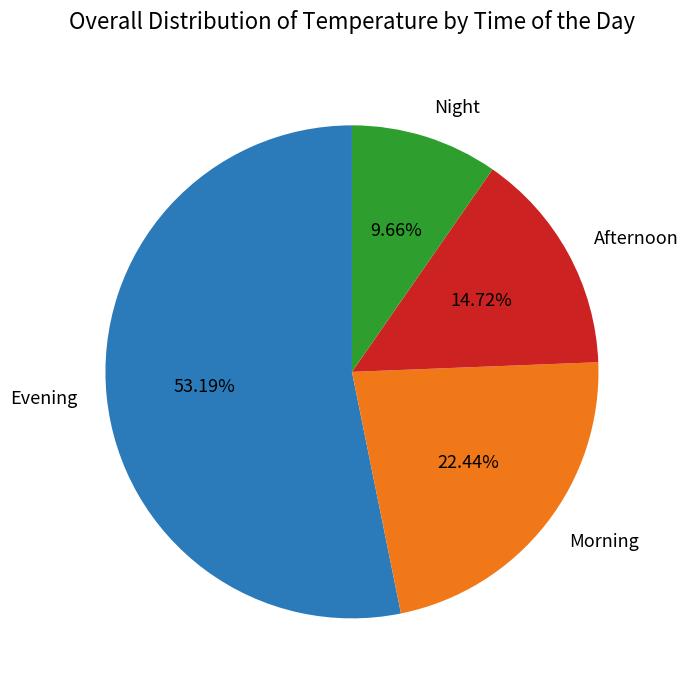

Do Morning and Night together represent more than half of the pie?

No